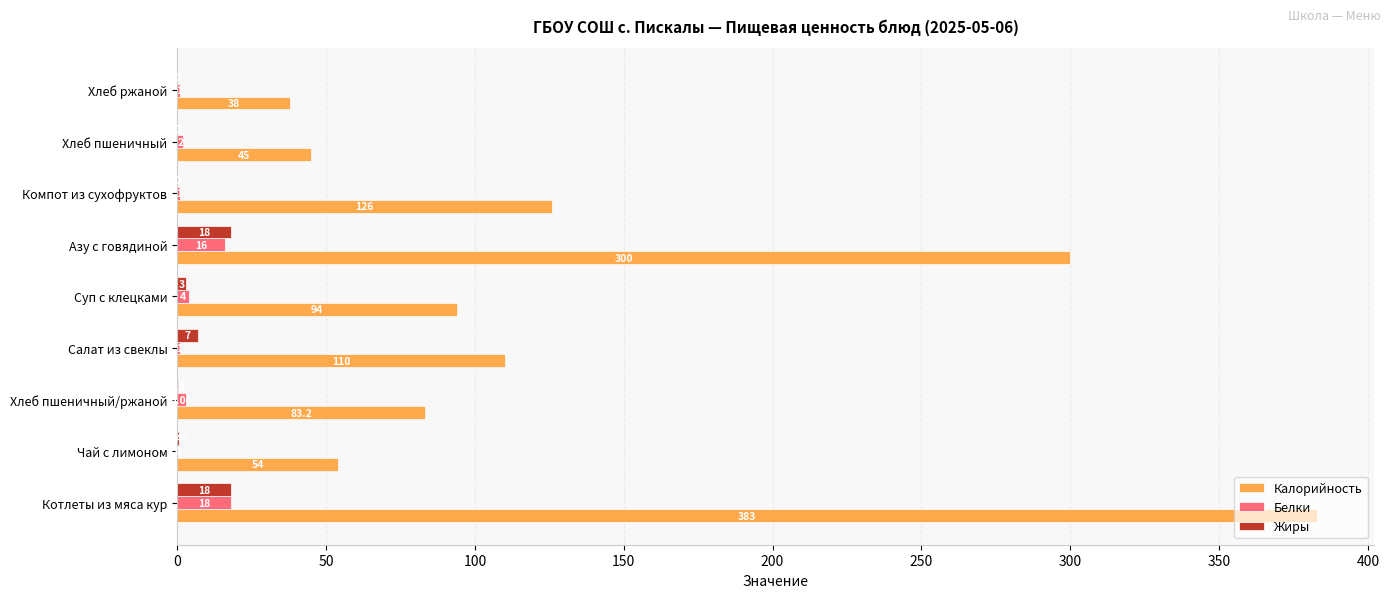

Which series has the widest spread of values?

Калорийность